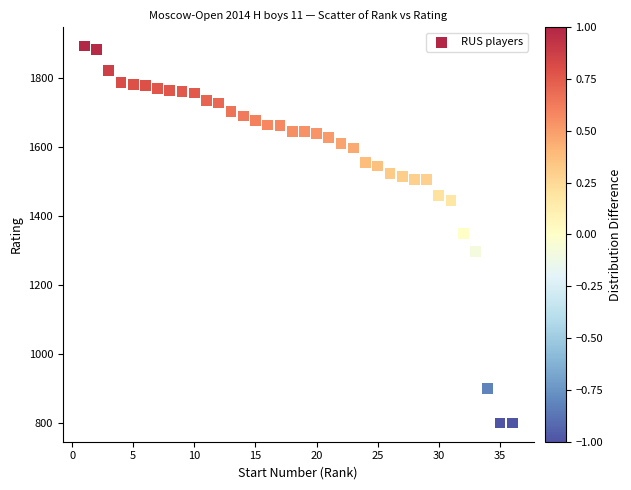

What is the range of X values (max minus min)?

35